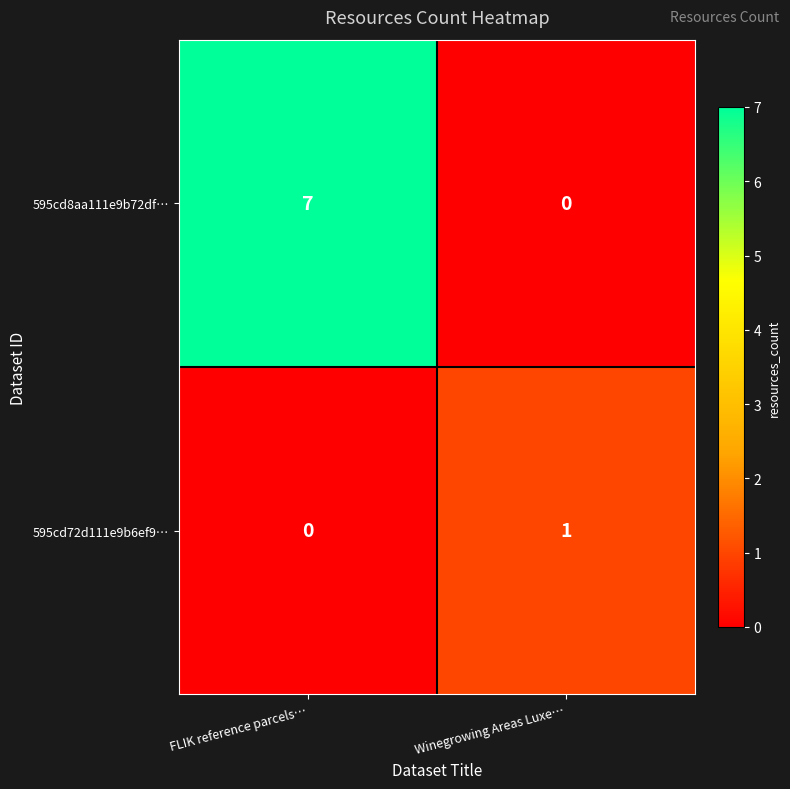

What is the difference between the 595cd8aa111e9b72df… values at FLIK reference parcels… and Winegrowing Areas Luxe…?

7